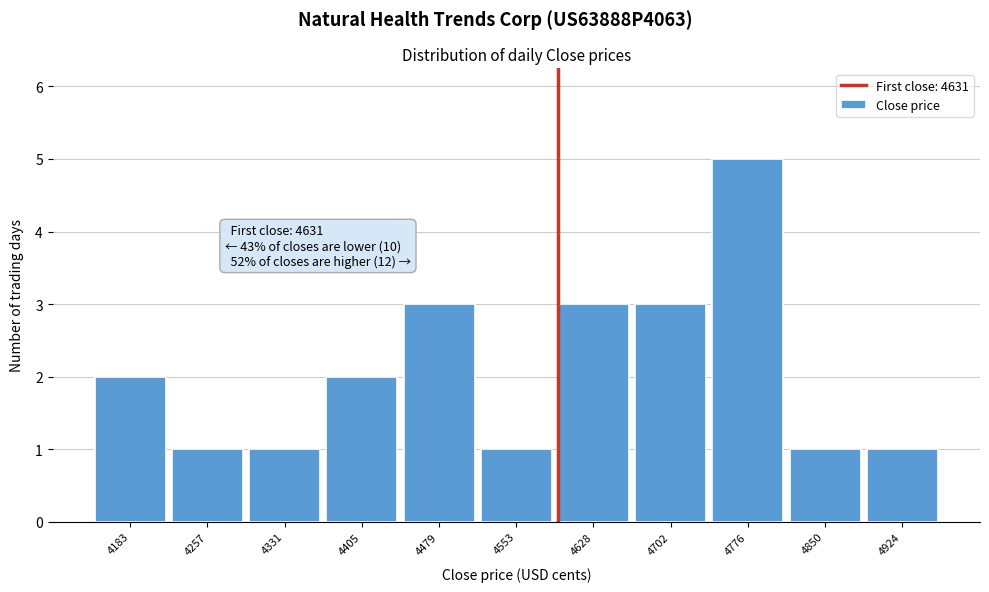

Reading right to left, what are all the values shown in this chart?

4924=1	4850=1	4776=5	4702=3	4628=3	4553=1	4479=3	4405=2	4331=1	4257=1	4183=2